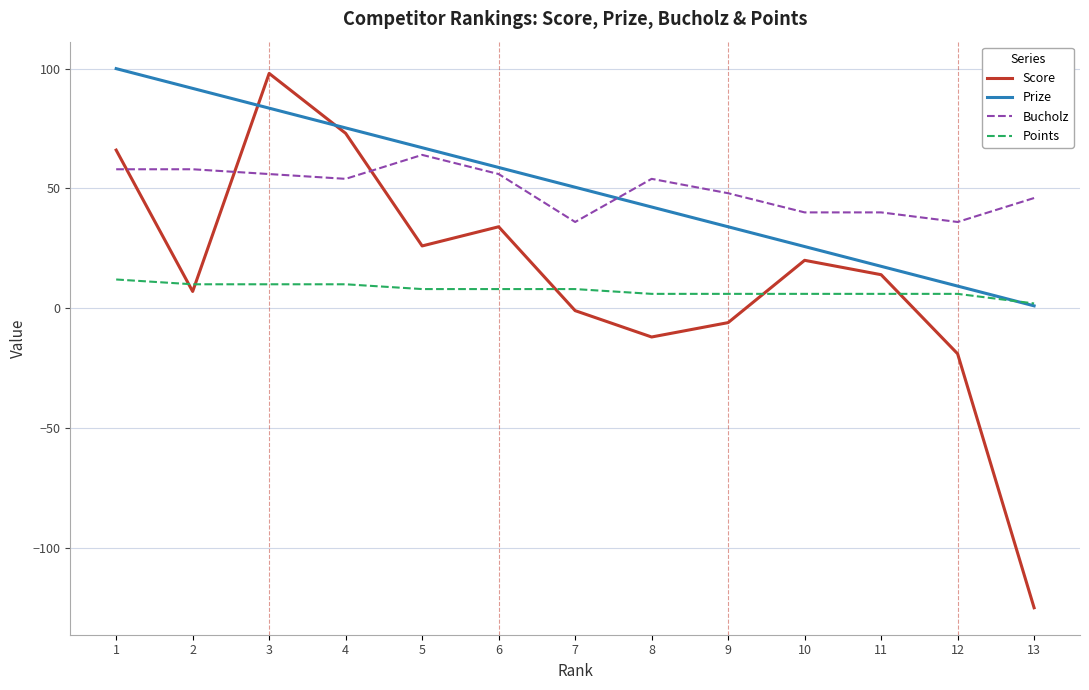

Is it true that Bucholz equals 56.0 at 6?

True